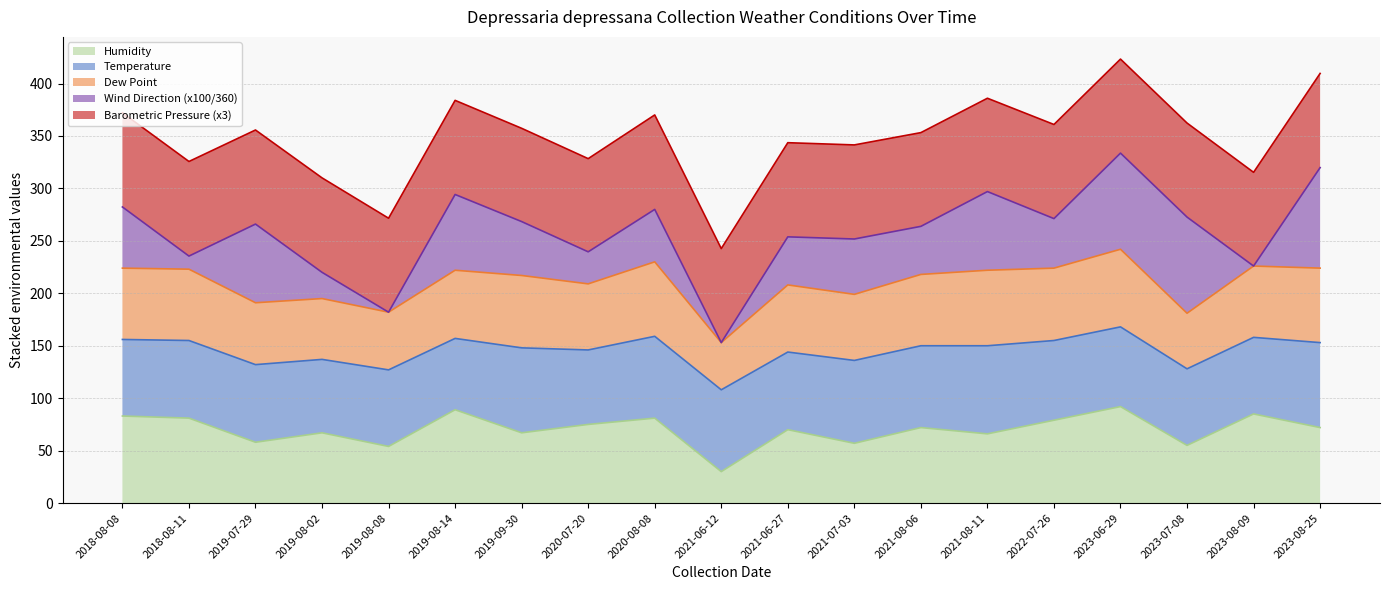

How many lines are shown in the chart?

5